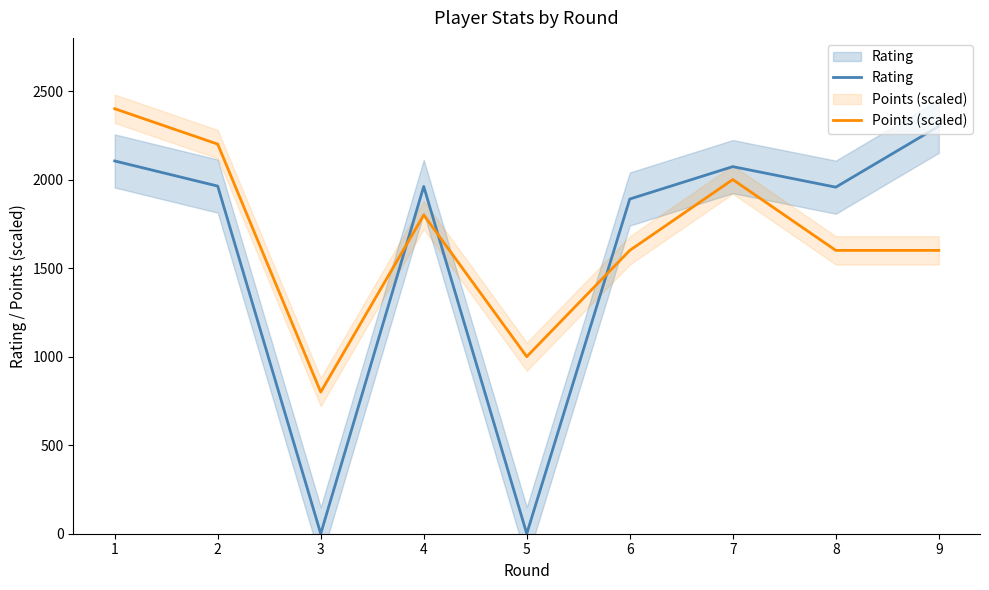

Which series has the largest total across all categories?

Points (scaled)